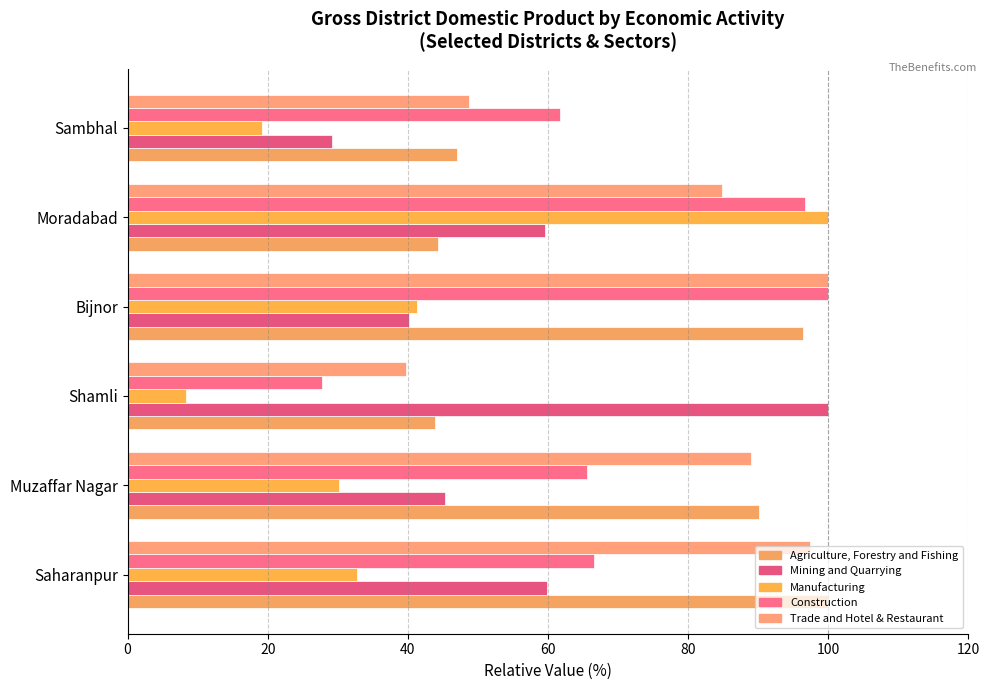

How many values in the Mining and Quarrying series are below 59?

3